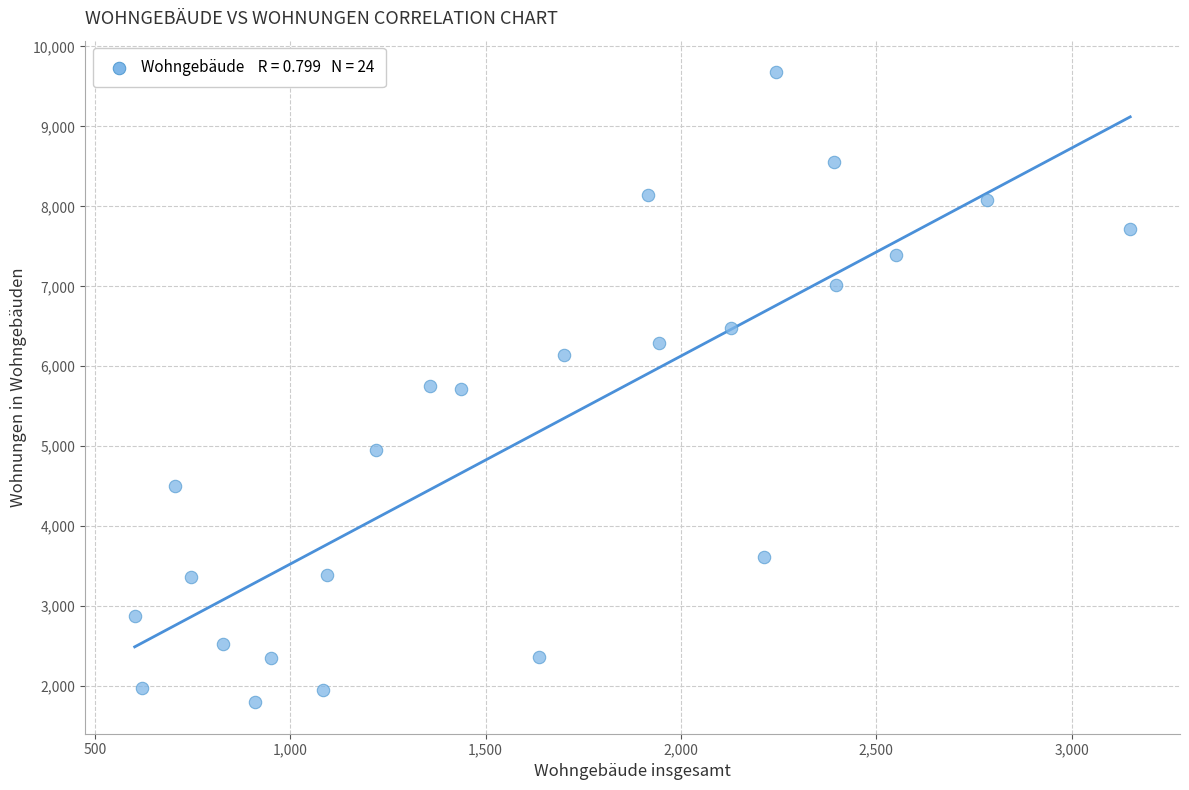

What is the range of Y values (max minus min)?

7879